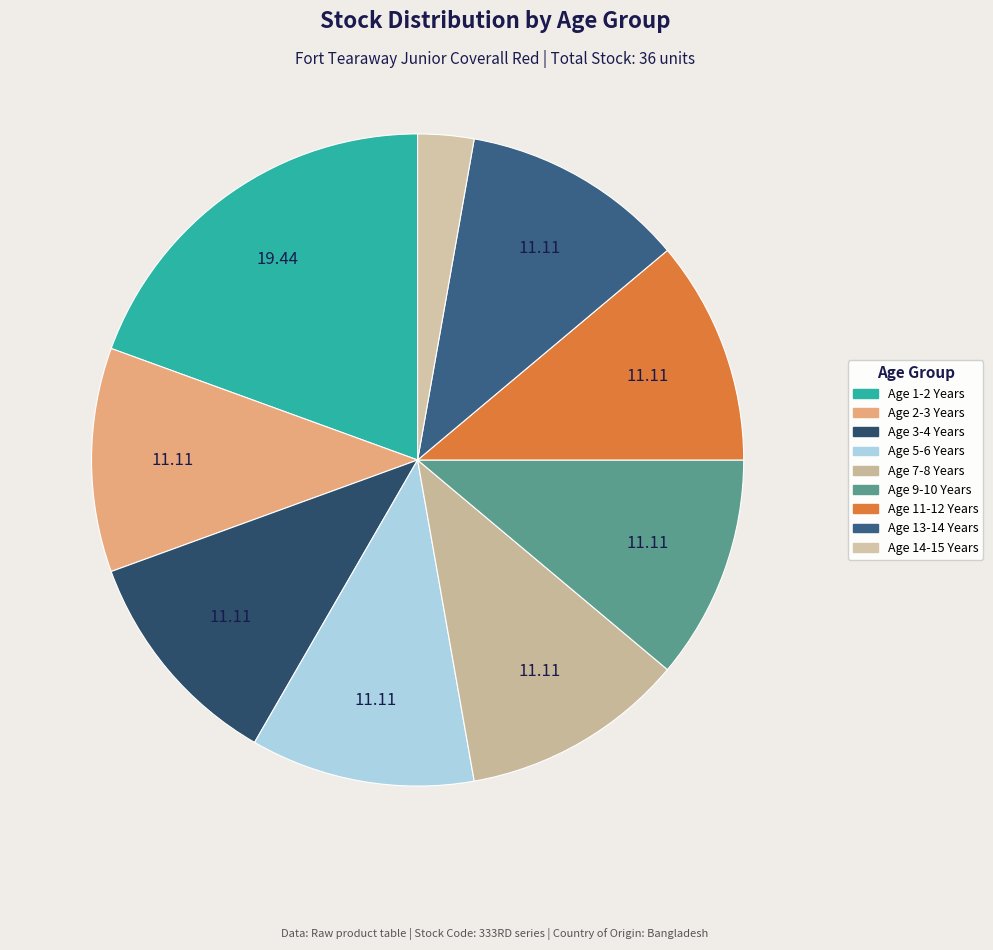

How many slices are in this pie chart?

9